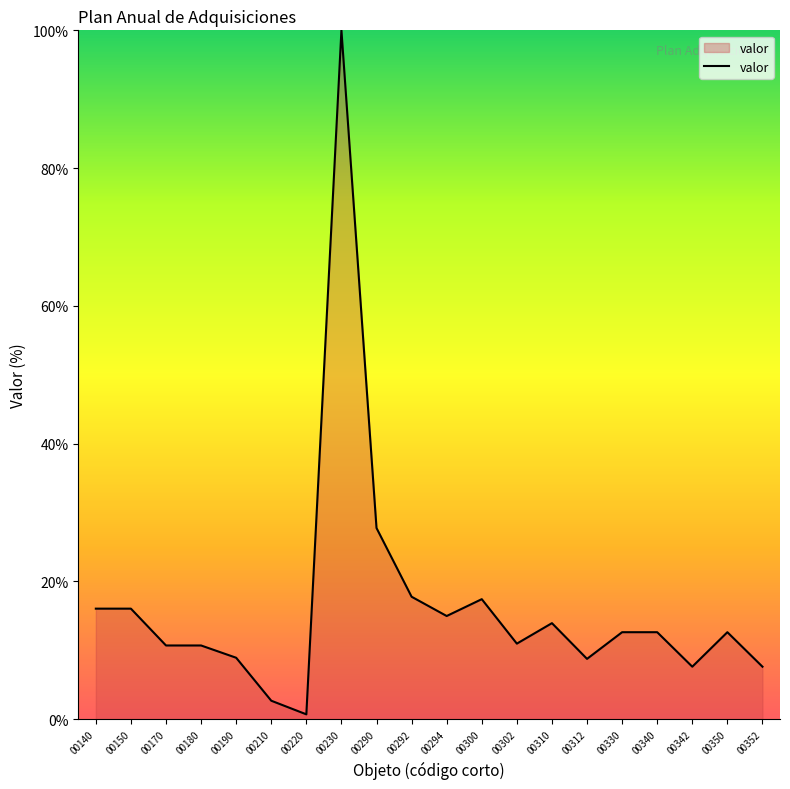

What is the difference between the values at 00294 and 00170?

4.3